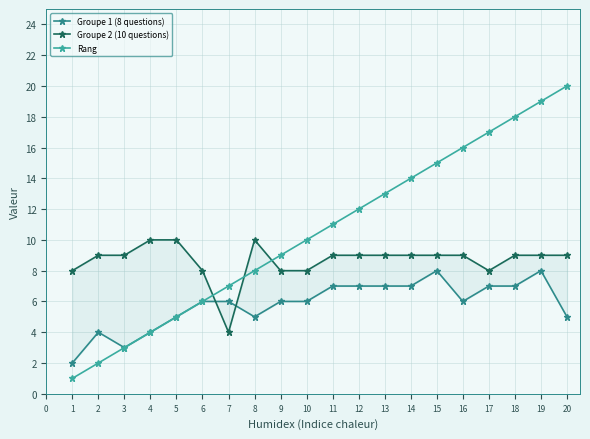

The Rang series shows 10 at 10. True or false?

True